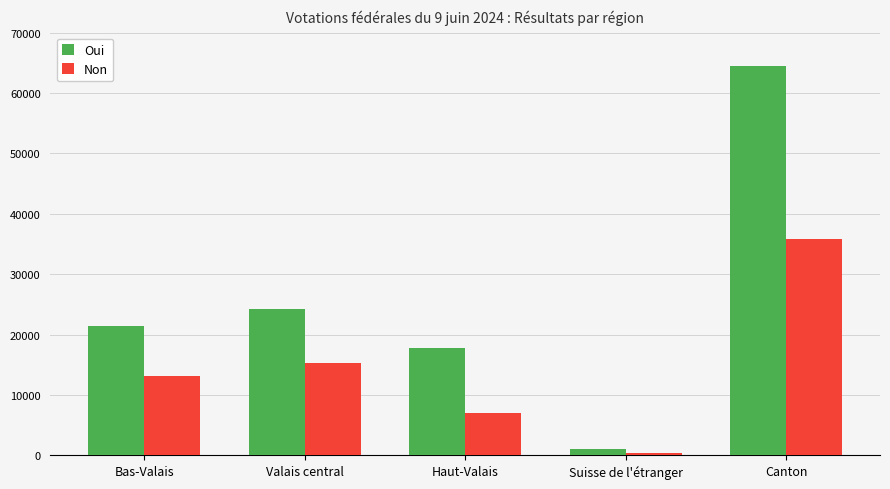

Is the value of Non at Haut-Valais greater than the value of Oui at Haut-Valais?

No